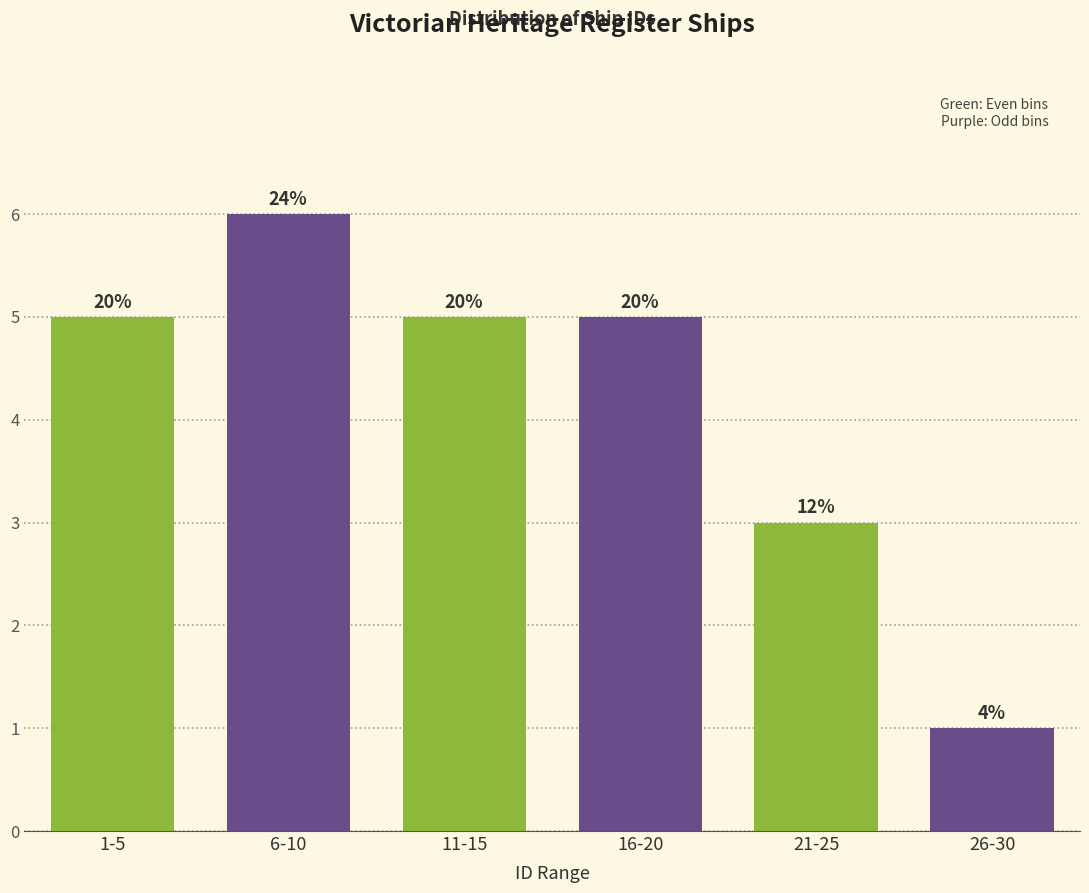

How many bars are there in total?

6